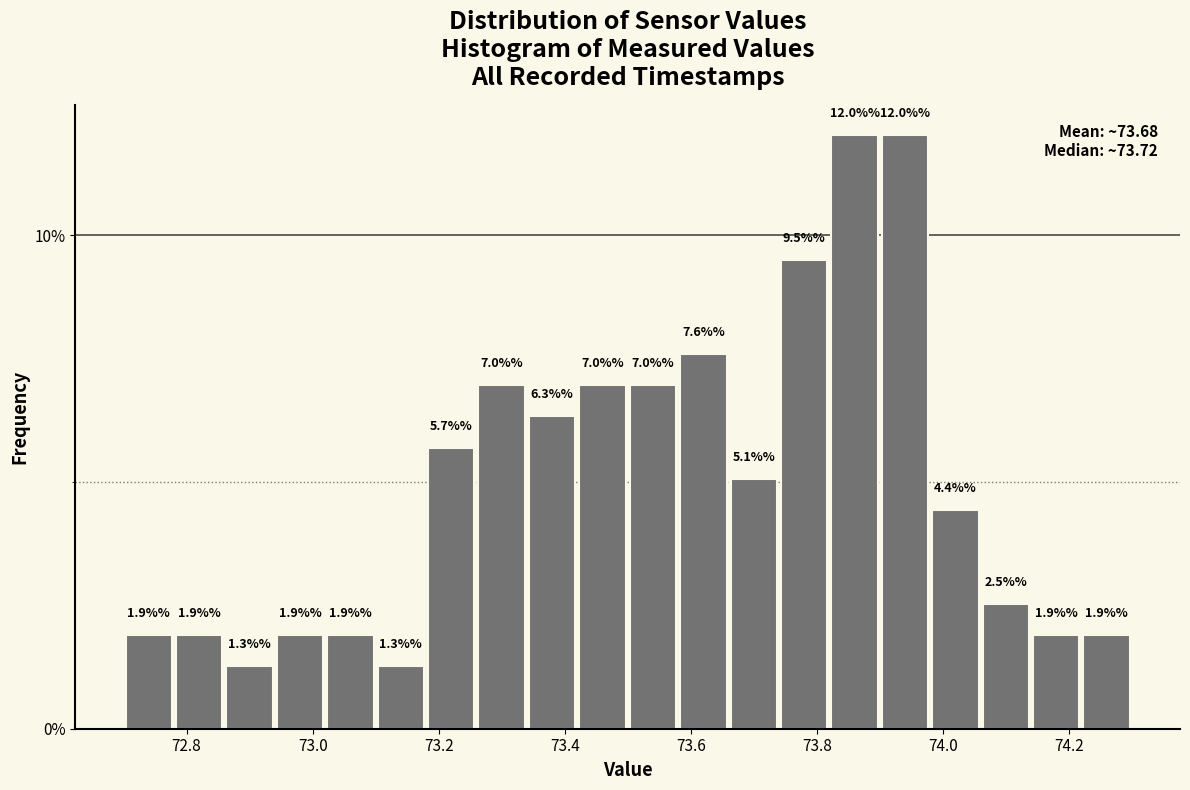

Reading left to right, transcribe this chart: for each bar, give the range it covers on the x-axis and its height.

72.70 to 72.78: 1.9
72.78 to 72.86: 1.9
72.86 to 72.94: 1.3
72.94 to 73.02: 1.9
73.02 to 73.10: 1.9
73.10 to 73.18: 1.3
73.18 to 73.26: 5.7
73.26 to 73.34: 7.0
73.34 to 73.42: 6.3
73.42 to 73.50: 7.0
73.50 to 73.58: 7.0
73.58 to 73.66: 7.6
73.66 to 73.74: 5.1
73.74 to 73.82: 9.5
73.82 to 73.90: 12.0
73.90 to 73.98: 12.0
73.98 to 74.06: 4.4
74.06 to 74.14: 2.5
74.14 to 74.22: 1.9
74.22 to 74.30: 1.9